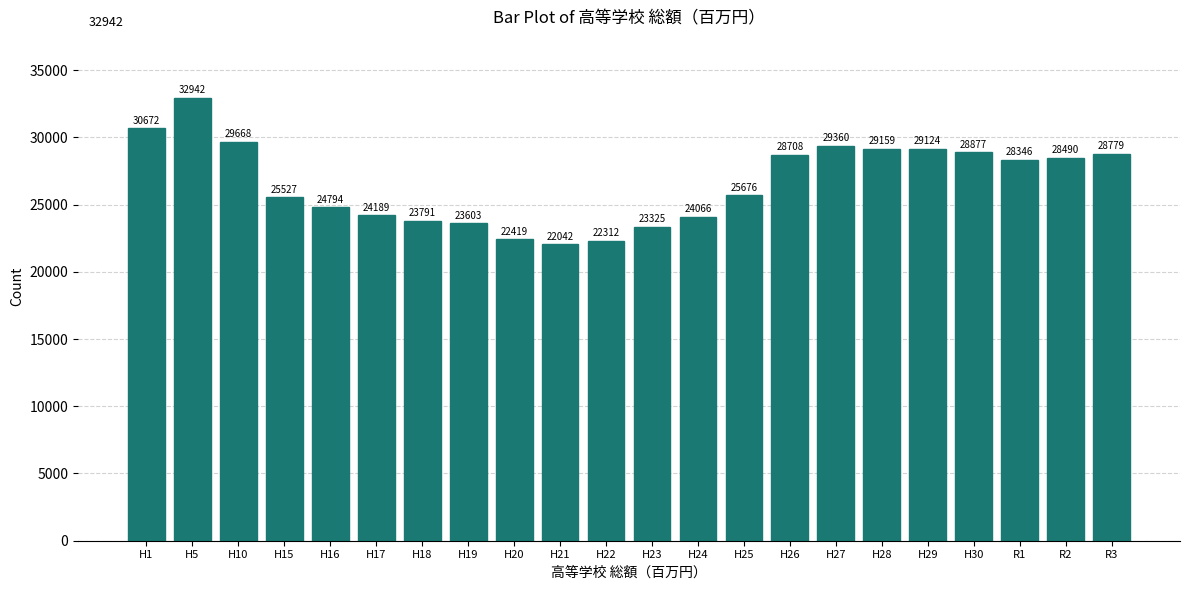

Reading left to right, what are all the values shown in this chart?

30672	32942	29668	25527	24794	24189	23791	23603	22419	22042	22312	23325	24066	25676	28708	29360	29159	29124	28877	28346	28490	28779